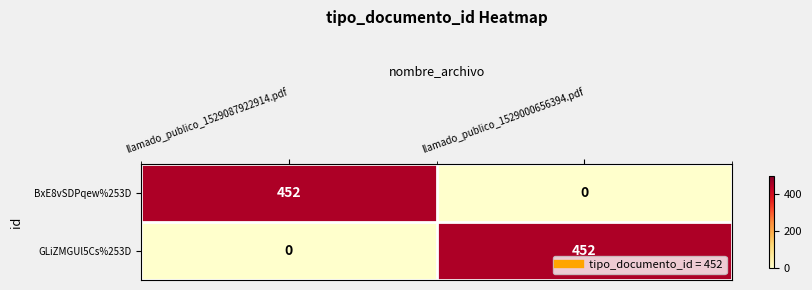

What is the approximate value of GLiZMGUl5Cs%253D at llamado_publico_1529000656394.pdf?

452